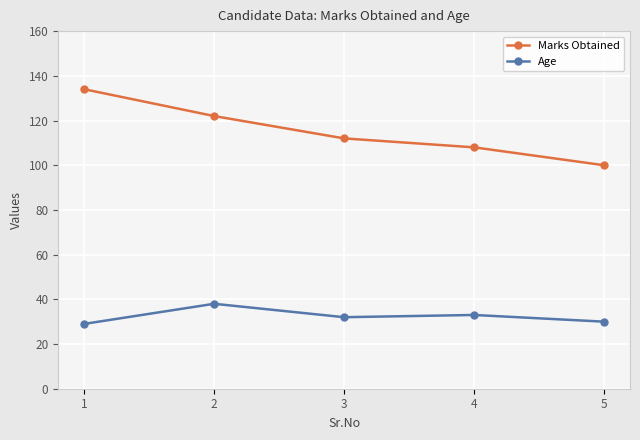

Rank the series by their average value, from lowest to highest.

Age, Marks Obtained